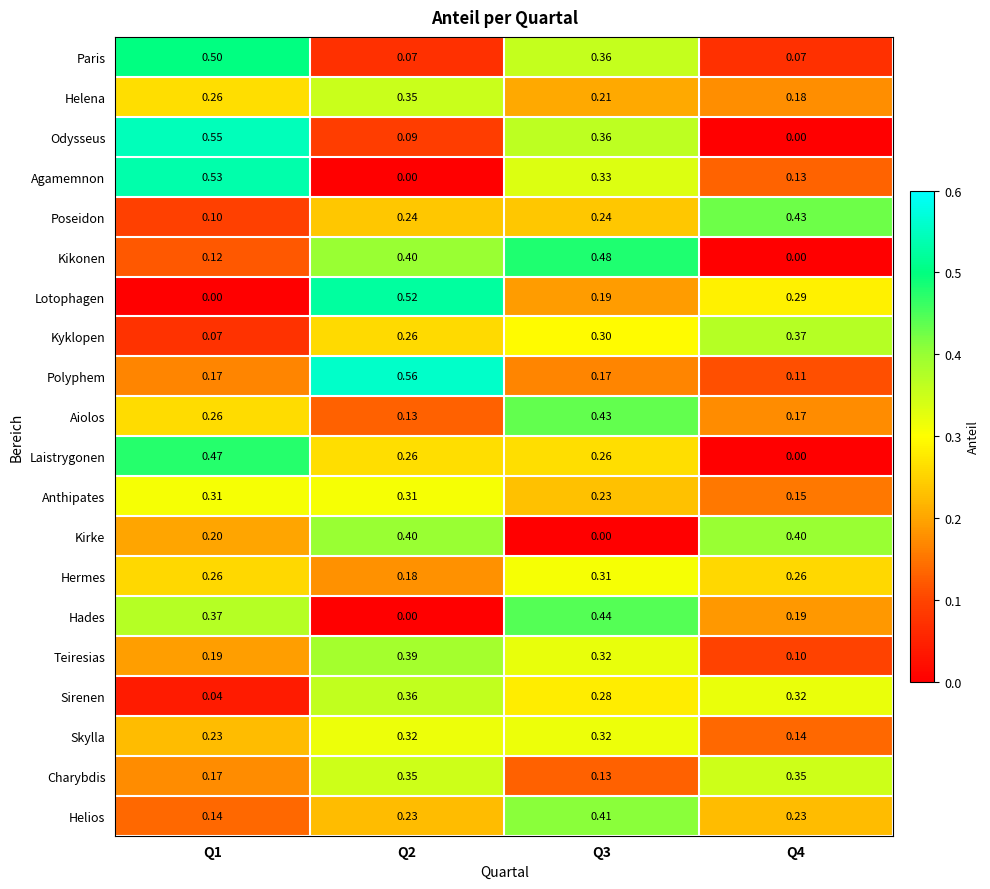

At which category is the sum across all series the highest?

Q3